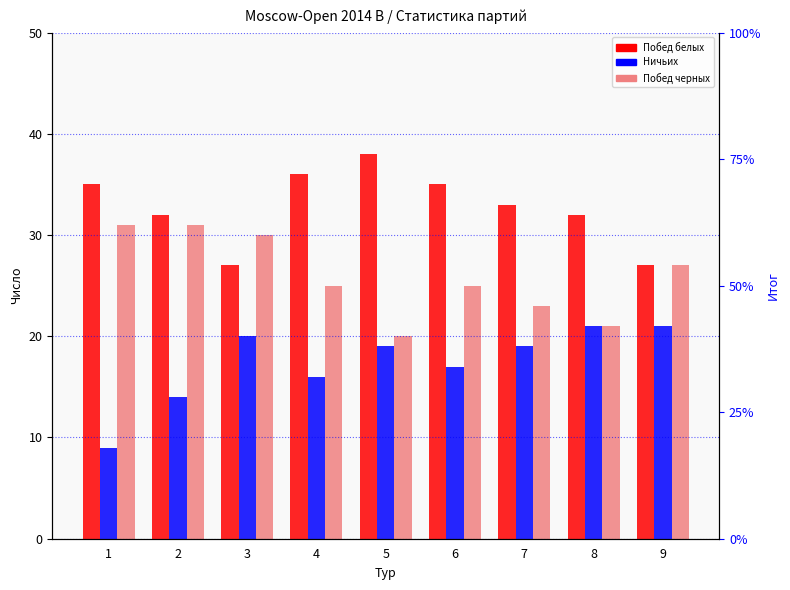

What is the total value across all series at 2?

77